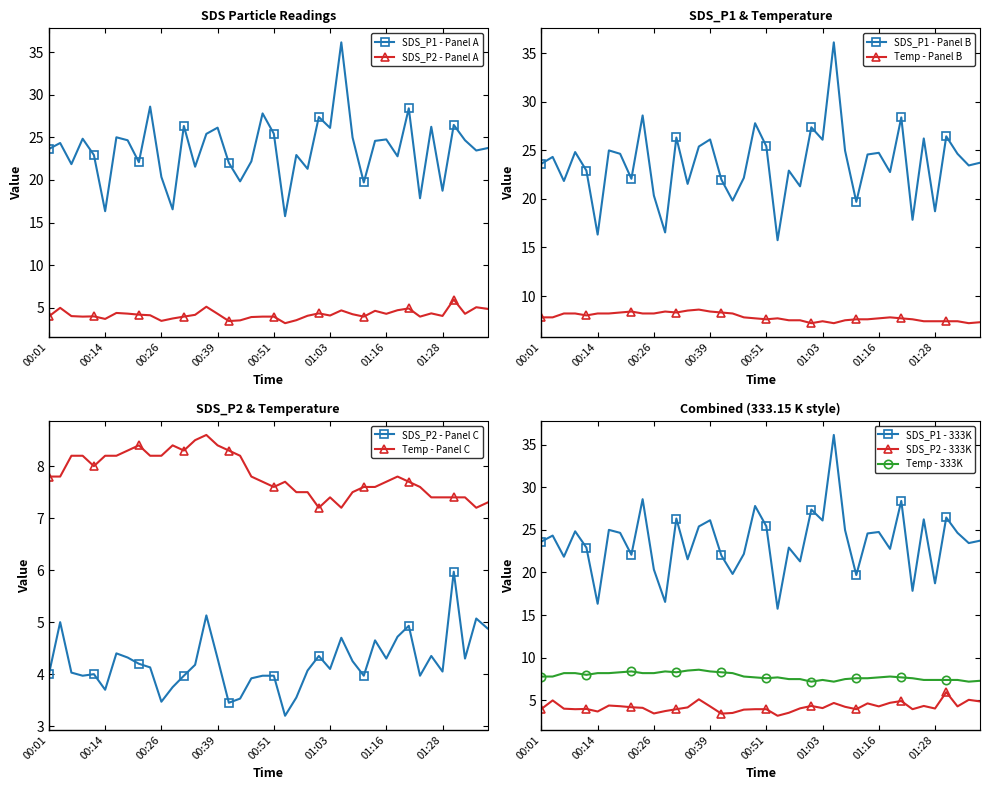

What is the value of the Temp point at the 15th from the left?

8.6